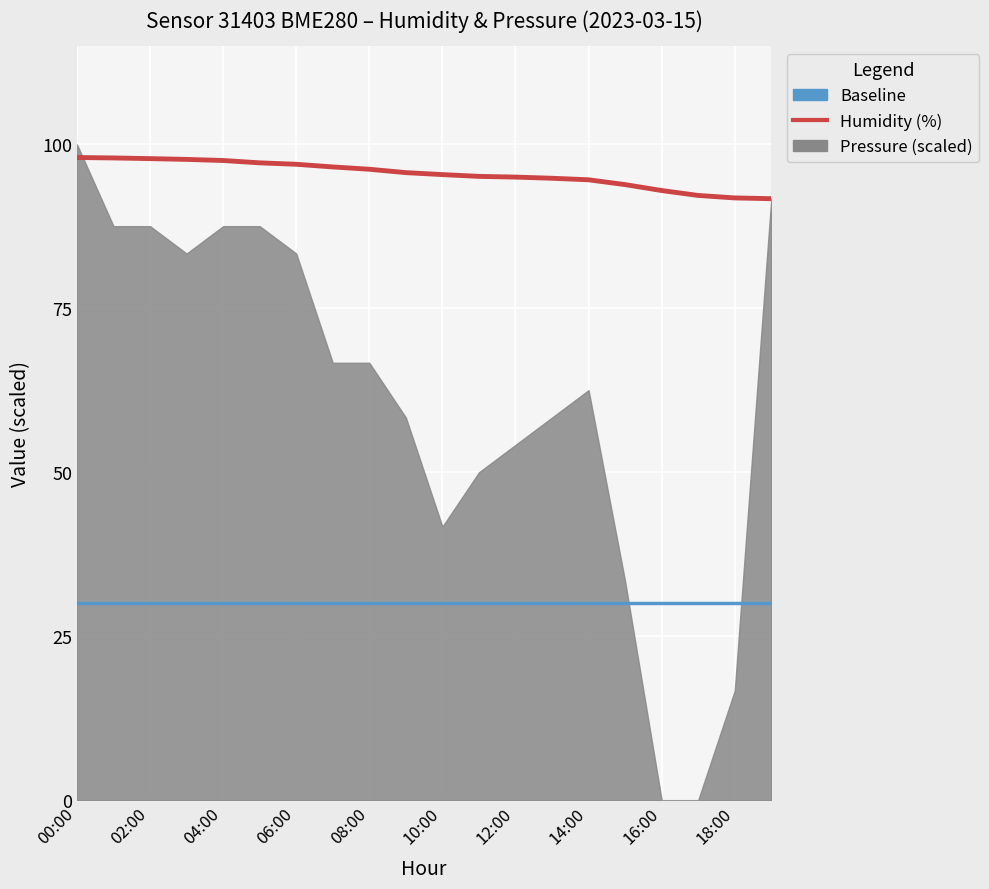

List the labels in order of value, largest first.

00:00, 01:00, 02:00, 03:00, 04:00, 05:00, 06:00, 07:00, 08:00, 09:00, 10:00, 11:00, 12:00, 13:00, 14:00, 15:00, 16:00, 17:00, 18:00, 19:00